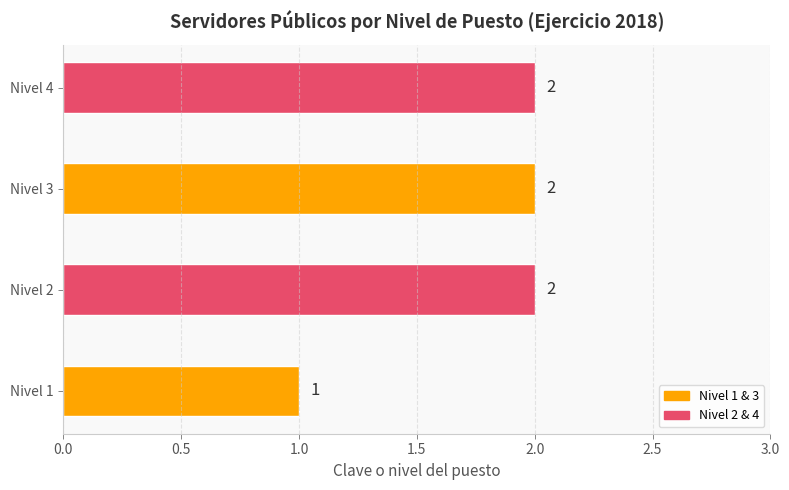

What is the smallest value displayed?

1